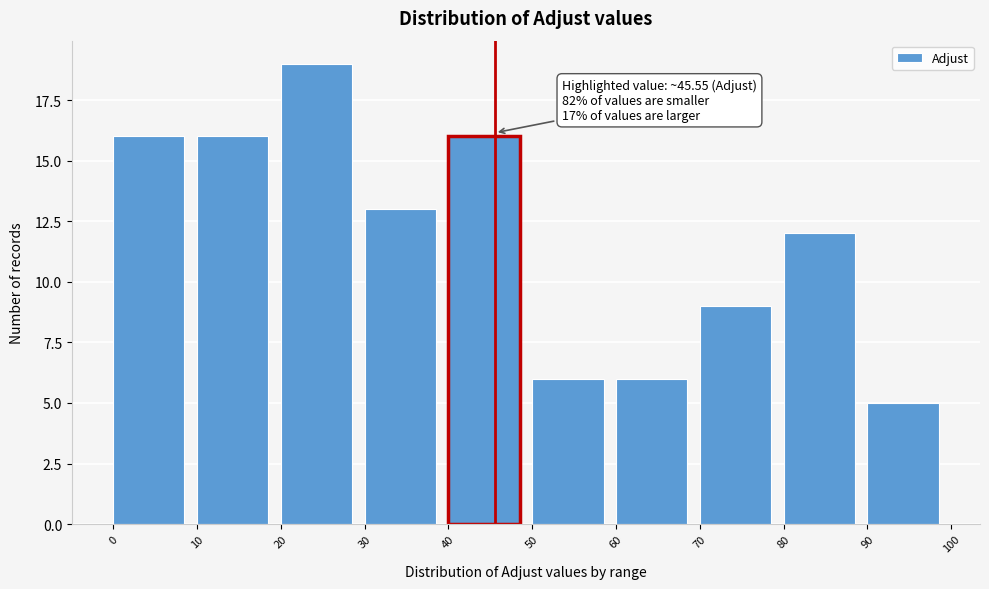

Over which range of the x-axis is the bar tallest?

20 to 30